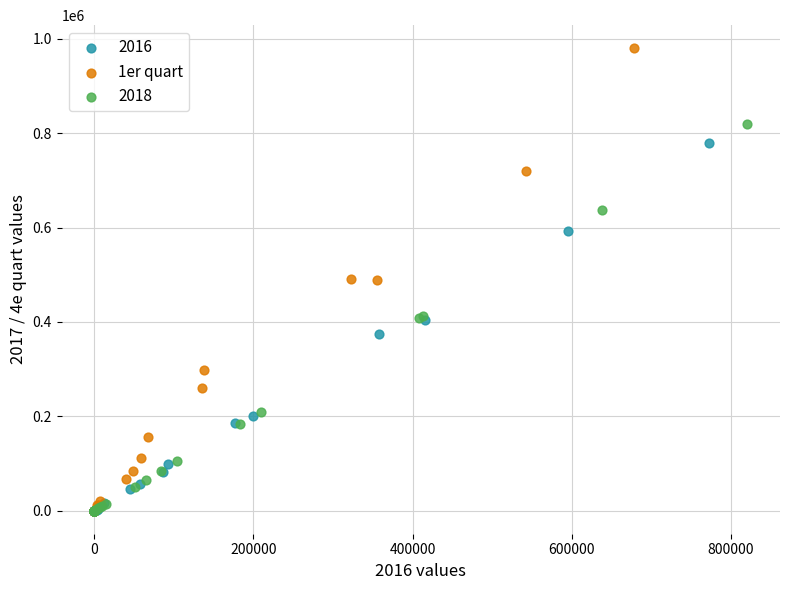

Which series contains the highest Y value?

1er quart